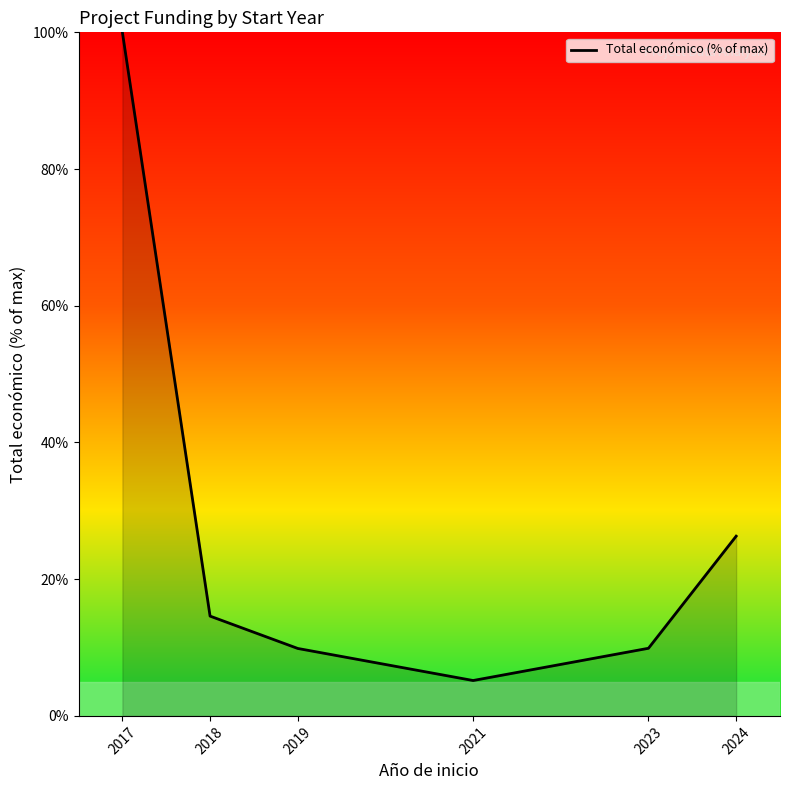

What is the sum of all values?

165.8